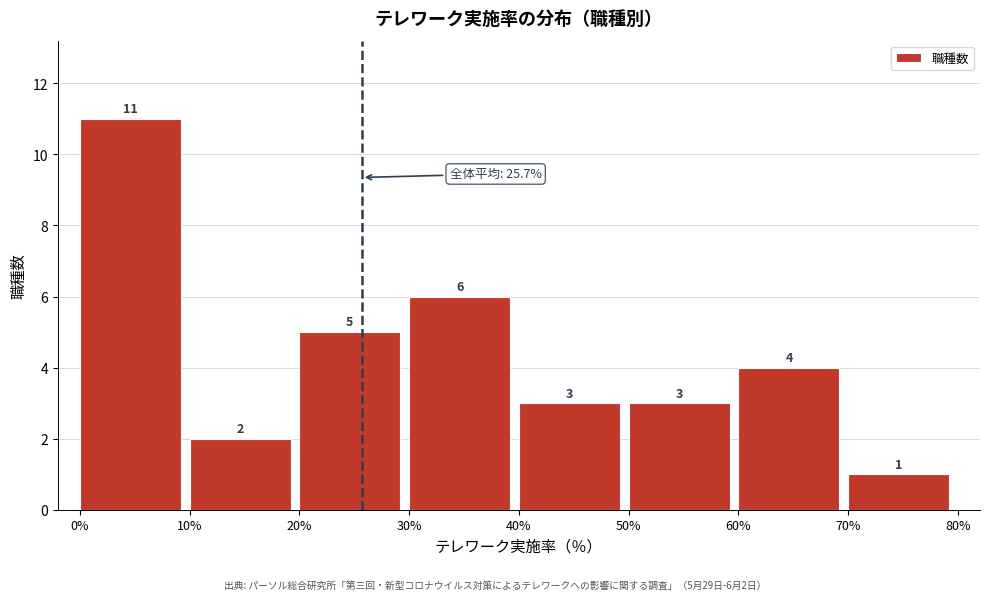

Which range on the x-axis has the tallest bar?

0% to 10%